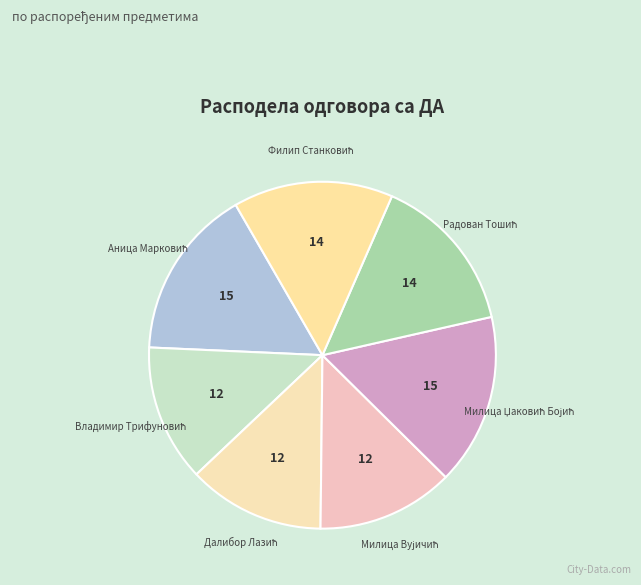

Is there any slice that represents more than half of the pie?

No